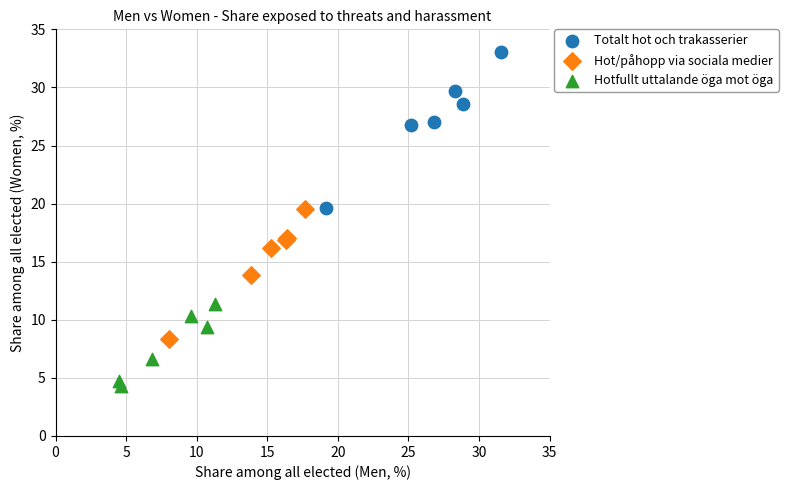

Which series reaches the minimum Y coordinate?

Hotfullt uttalande öga mot öga